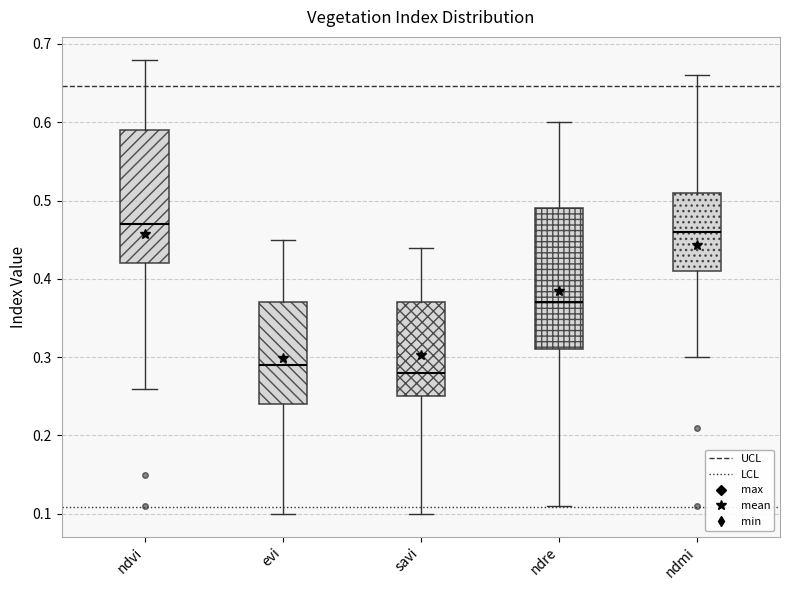

Reading left to right, transcribe this box plot: for each box, give where its median line is, the range the box spans, and where its two whiskers end, as read against the y-axis. The values are not printed on the chart, so give them approximately, as read against the axis.

ndvi: median 0.47, box 0.42 to 0.59, whiskers 0.26 to 0.68
evi: median 0.29, box 0.24 to 0.37, whiskers 0.10 to 0.45
savi: median 0.28, box 0.25 to 0.37, whiskers 0.10 to 0.44
ndre: median 0.37, box 0.31 to 0.49, whiskers 0.11 to 0.60
ndmi: median 0.46, box 0.41 to 0.51, whiskers 0.30 to 0.66